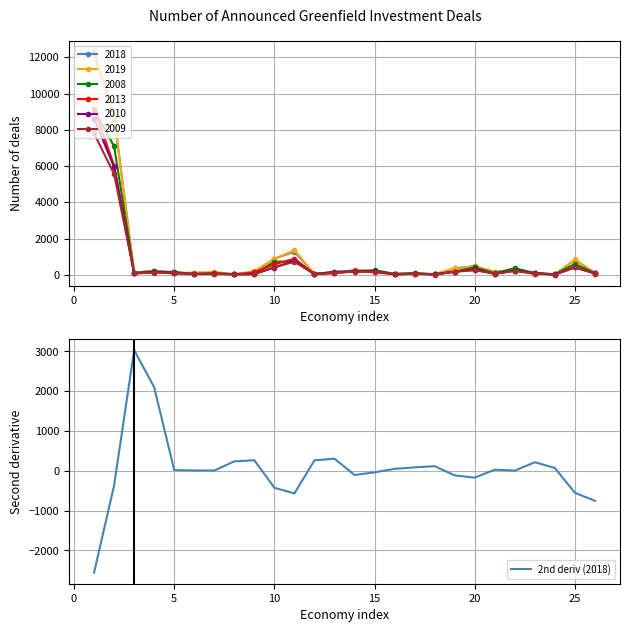

How many data points does each series have?

26